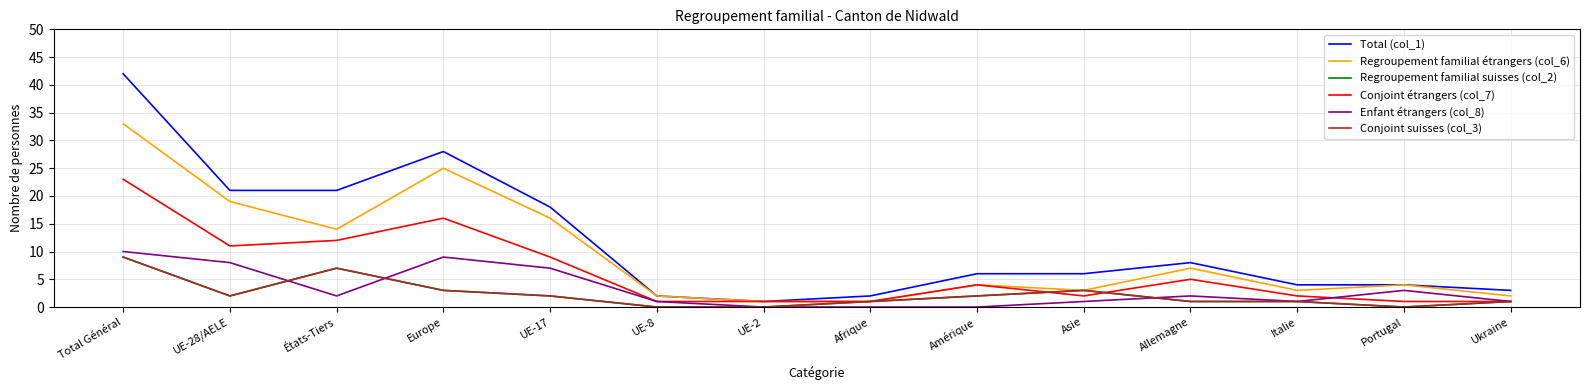

Does the chart display data point markers on the line(s)?

No